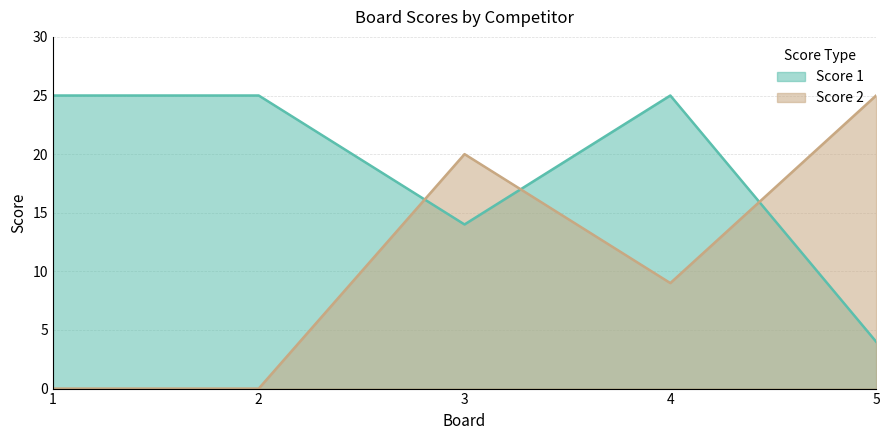

What is the difference between the Score 1 values at 4 and 3?

11